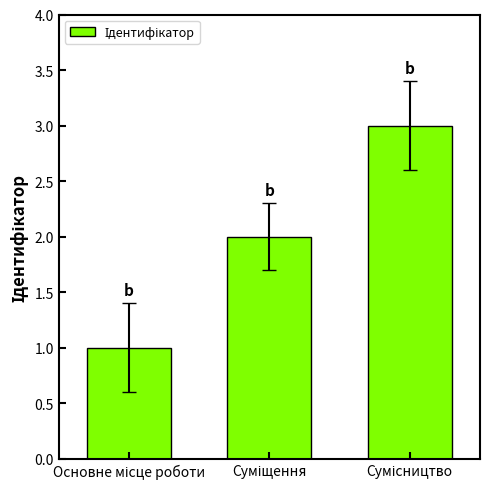

Are the bars grouped side by side (vs. stacked)?

No